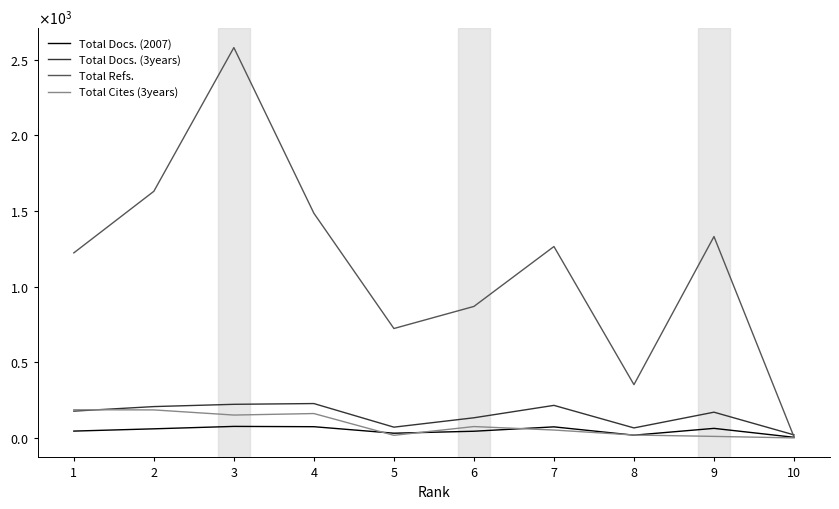

List the labels in order of Total Docs. (3years) value, largest first.

4, 3, 7, 2, 1, 9, 6, 5, 8, 10